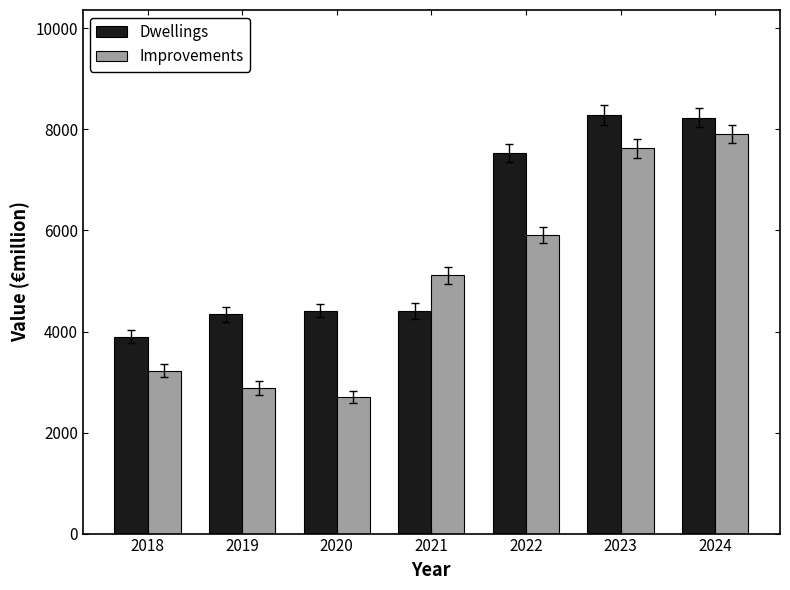

At how many categories does at least one series exceed 8109?

2